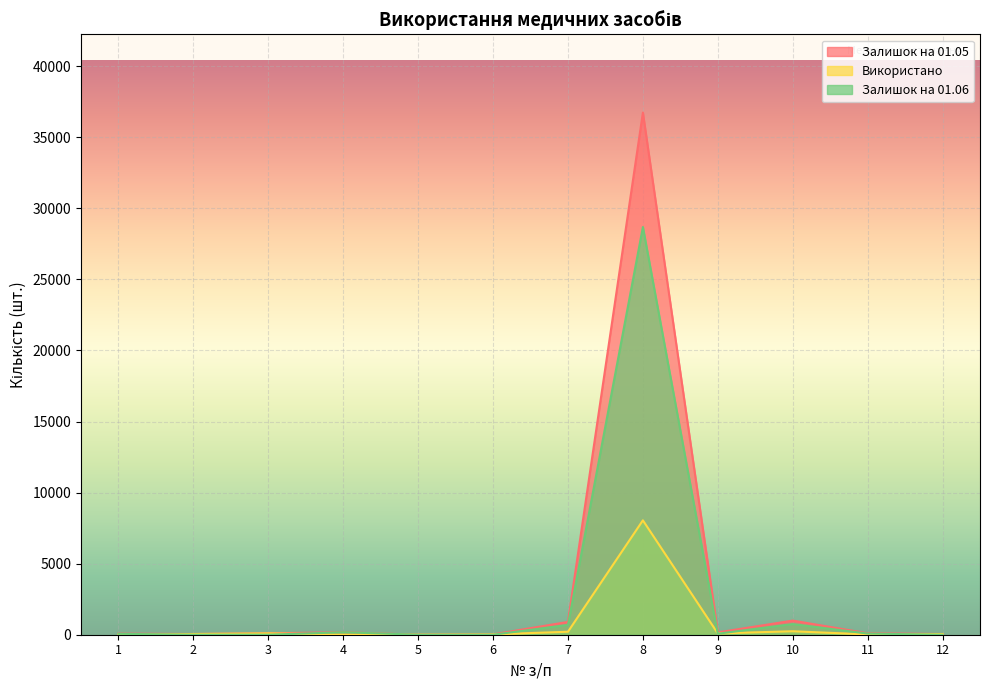

At how many categories does at least one series exceed 8128?

1